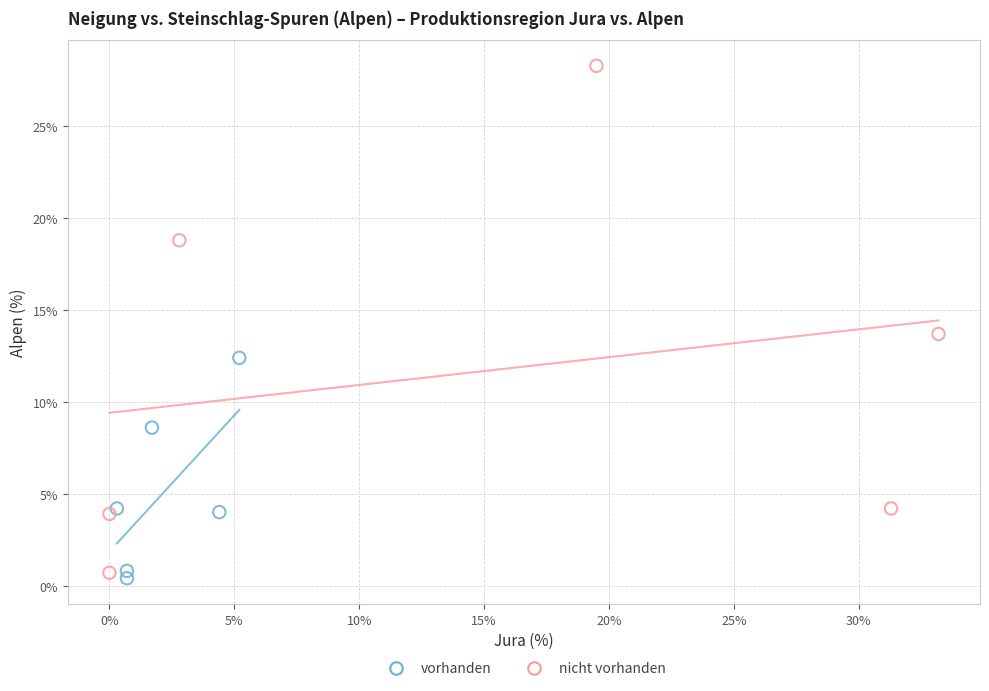

Which series has the largest Y range (max minus min)?

nicht vorhanden